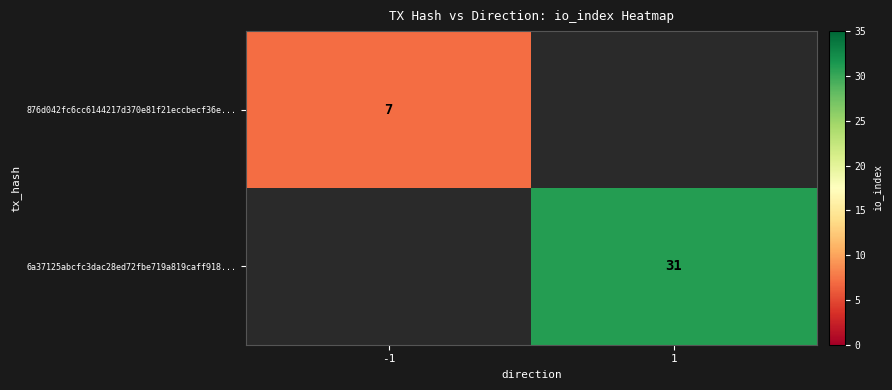

True or false: 876d042fc6cc6144217d370e81f21eccbecf36e... has a value of 7 at -1.

True